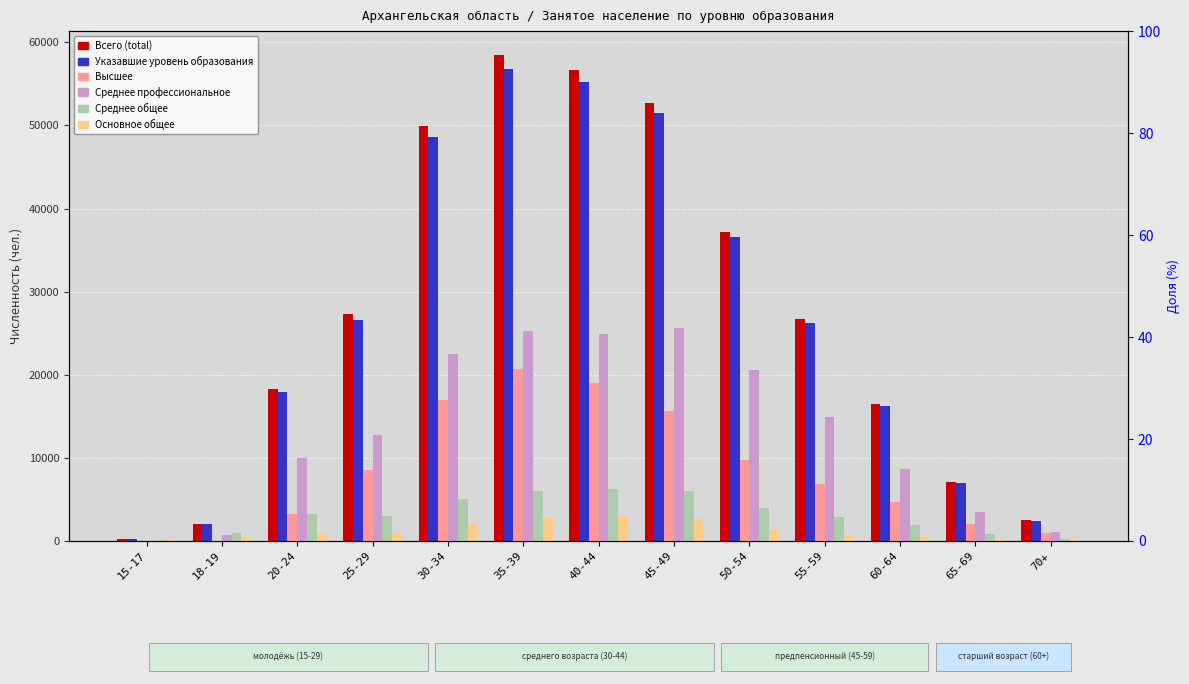

At which label does Всего (total) first exceed 26711?

25-29